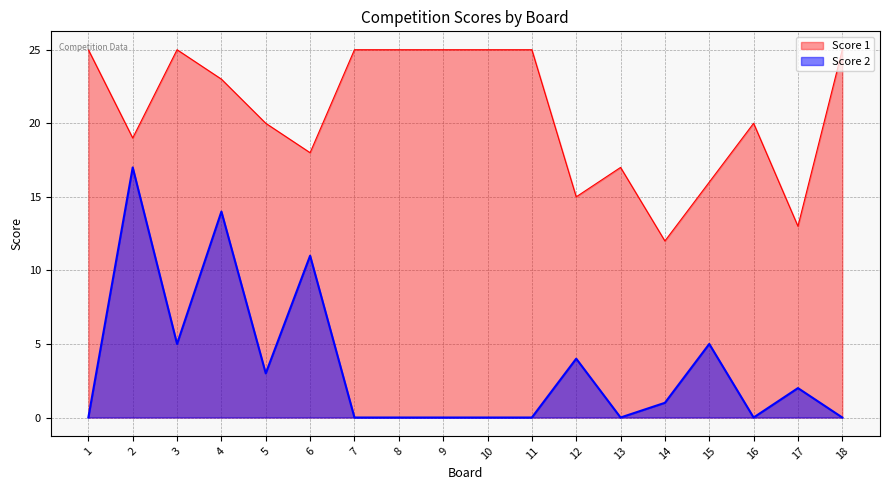

What is the sum of the Score 2 values at 12 and 13?

4